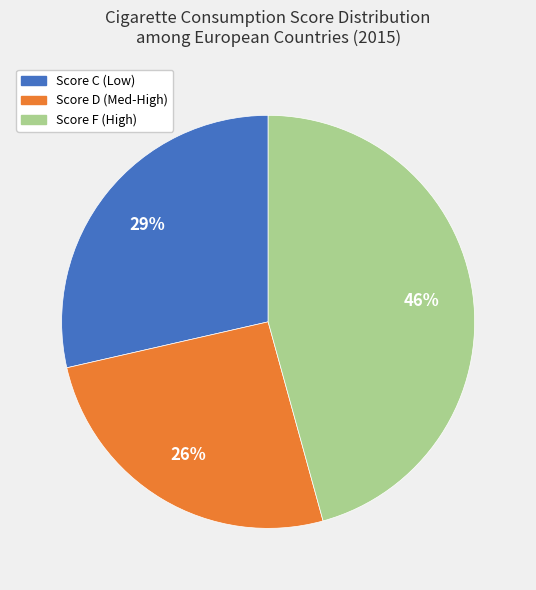

How many segments does this pie chart have?

3